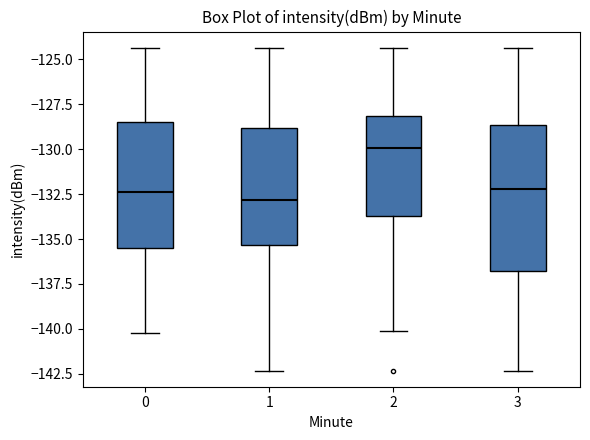

Where does the lower whisker of the box at x = 3 end on the y-axis? The values are not printed on the chart, so give them approximately, as read against the axis.

-142.5